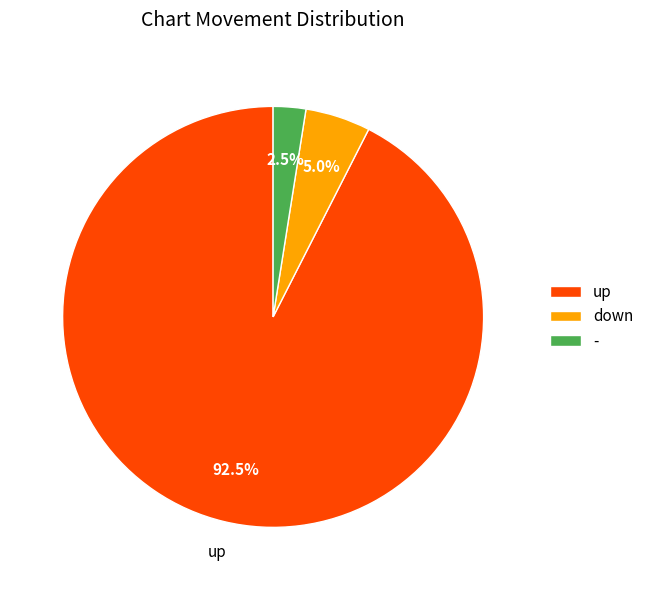

Rank the categories by value from lowest to highest.

-, down, up